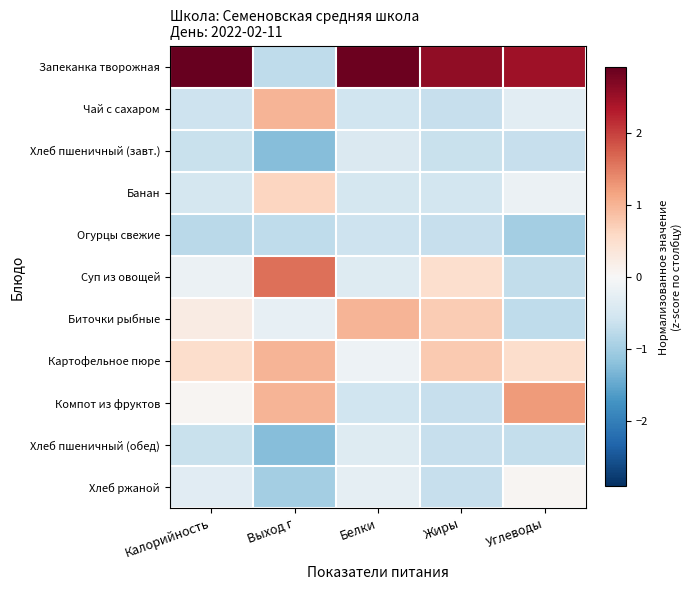

Reading left to right, transcribe all the data shown in this chart.

Запеканка творожная: Калорийность=2.9	Выход г=-0.7	Белки=2.9	Жиры=2.6	Углеводы=2.5
Чай с сахаром: Калорийность=-0.6	Выход г=1.0	Белки=-0.6	Жиры=-0.7	Углеводы=-0.3
Хлеб пшеничный (завт.): Калорийность=-0.7	Выход г=-1.2	Белки=-0.4	Жиры=-0.6	Углеводы=-0.7
Банан: Калорийность=-0.5	Выход г=0.6	Белки=-0.5	Жиры=-0.5	Углеводы=-0.2
Огурцы свежие: Калорийность=-0.8	Выход г=-0.7	Белки=-0.6	Жиры=-0.7	Углеводы=-1.0
Суп из овощей: Калорийность=-0.2	Выход г=1.6	Белки=-0.4	Жиры=0.5	Углеводы=-0.7
Биточки рыбные: Калорийность=0.2	Выход г=-0.2	Белки=1.0	Жиры=0.7	Углеводы=-0.7
Картофельное пюре: Калорийность=0.5	Выход г=1.0	Белки=-0.1	Жиры=0.8	Углеводы=0.5
Компот из фруктов: Калорийность=0.1	Выход г=1.0	Белки=-0.6	Жиры=-0.7	Углеводы=1.2
Хлеб пшеничный (обед): Калорийность=-0.7	Выход г=-1.2	Белки=-0.4	Жиры=-0.7	Углеводы=-0.7
Хлеб ржаной: Калорийность=-0.3	Выход г=-1.0	Белки=-0.3	Жиры=-0.7	Углеводы=0.1